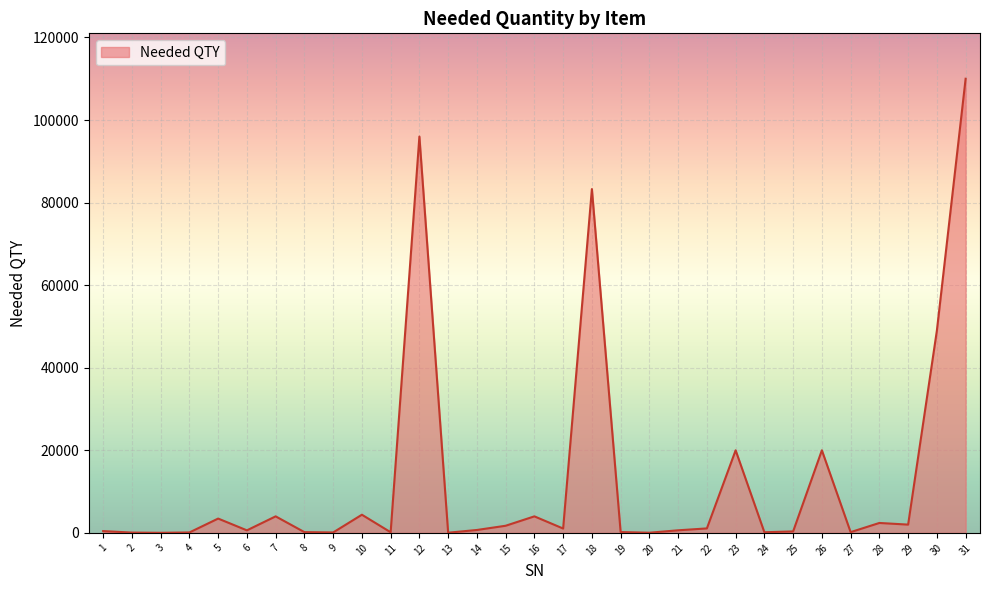

What is the sum of all values?

406322